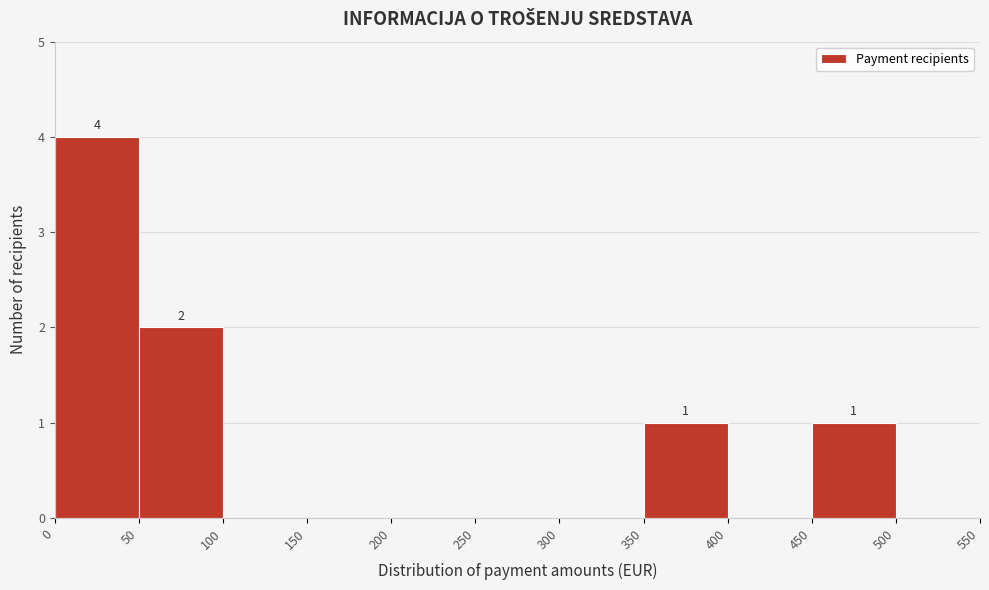

Over which range of the x-axis is the bar tallest?

0 to 50